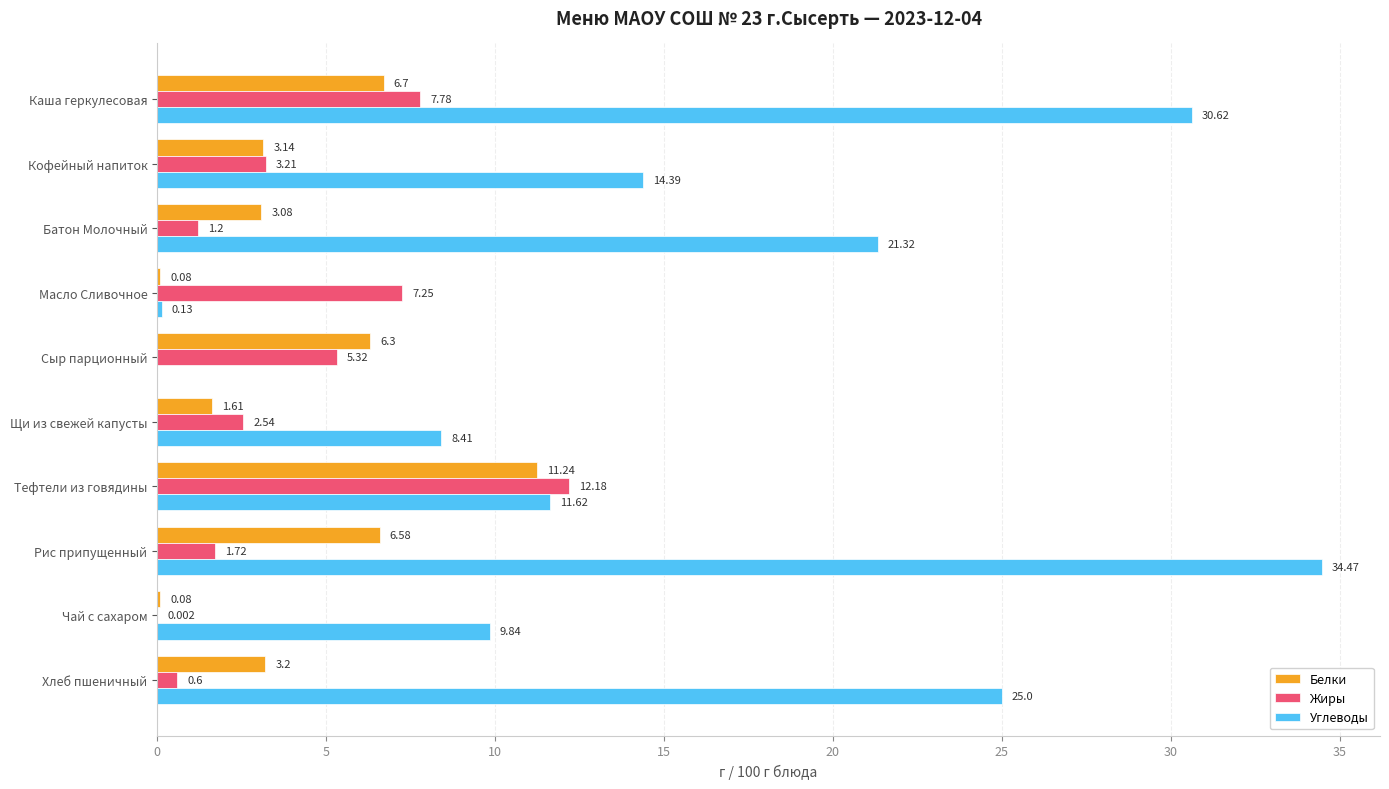

At which label is Углеводы closest to 17?

Кофейный напиток